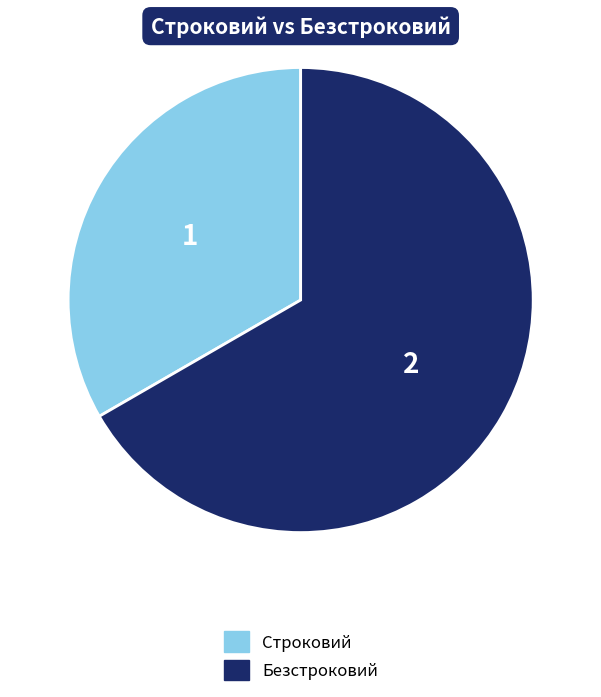

What is the ratio of the value at Безстроковий to the value at Строковий?

2.0